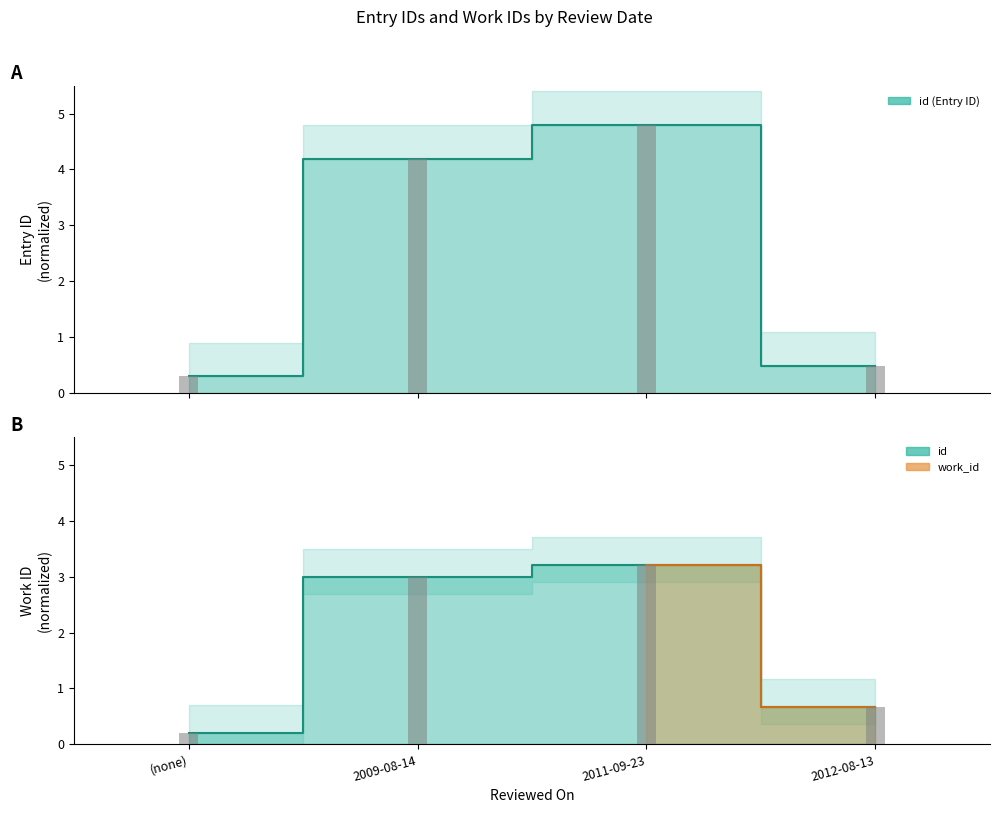

How many data points in id are above 4?

2